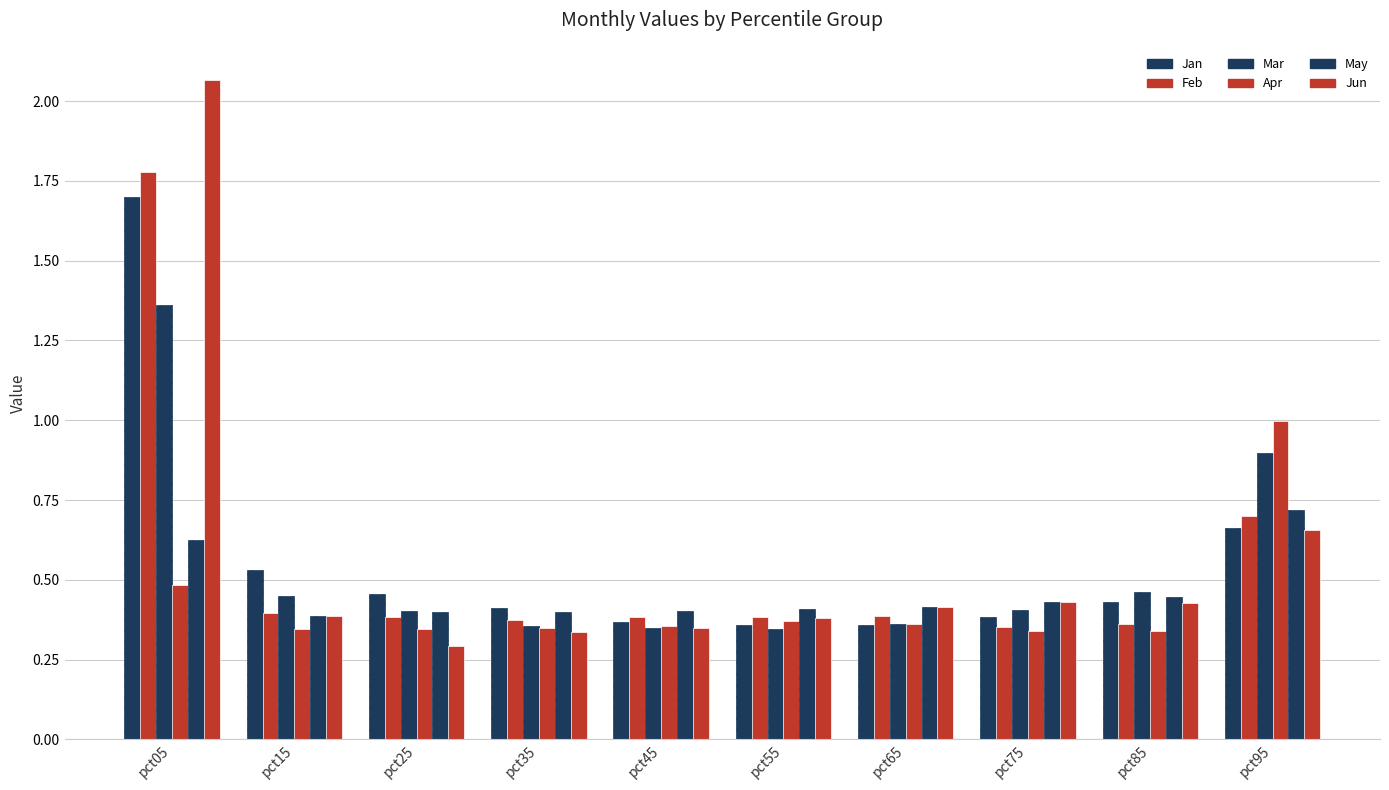

Reading right to left, list all the values displayed in this chart.

Jan: 0.7	0.4	0.4	0.4	0.4	0.4	0.4	0.5	0.5	1.7
Feb: 0.7	0.4	0.4	0.4	0.4	0.4	0.4	0.4	0.4	1.8
Mar: 0.9	0.5	0.4	0.4	0.3	0.3	0.4	0.4	0.4	1.4
Apr: 1.0	0.3	0.3	0.4	0.4	0.4	0.4	0.3	0.3	0.5
May: 0.7	0.4	0.4	0.4	0.4	0.4	0.4	0.4	0.4	0.6
Jun: 0.7	0.4	0.4	0.4	0.4	0.3	0.3	0.3	0.4	2.1